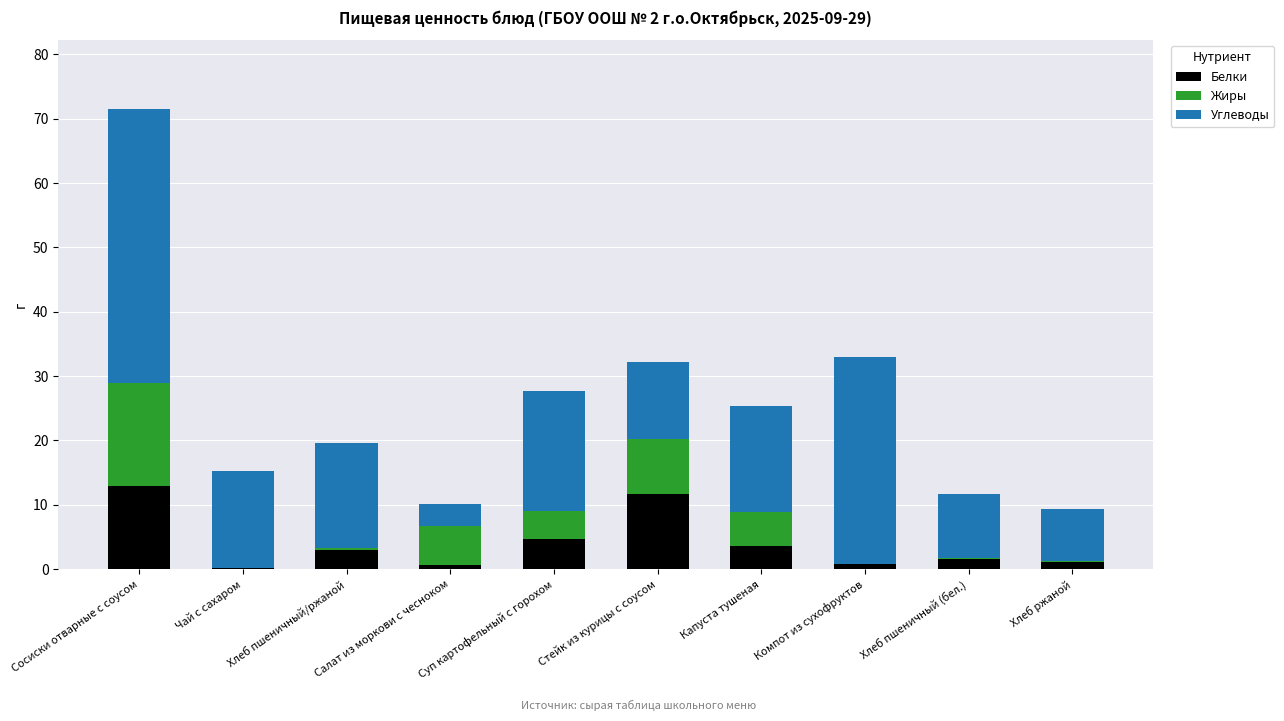

The Белки series shows 18.6 at Стейк из курицы с соусом. True or false?

False